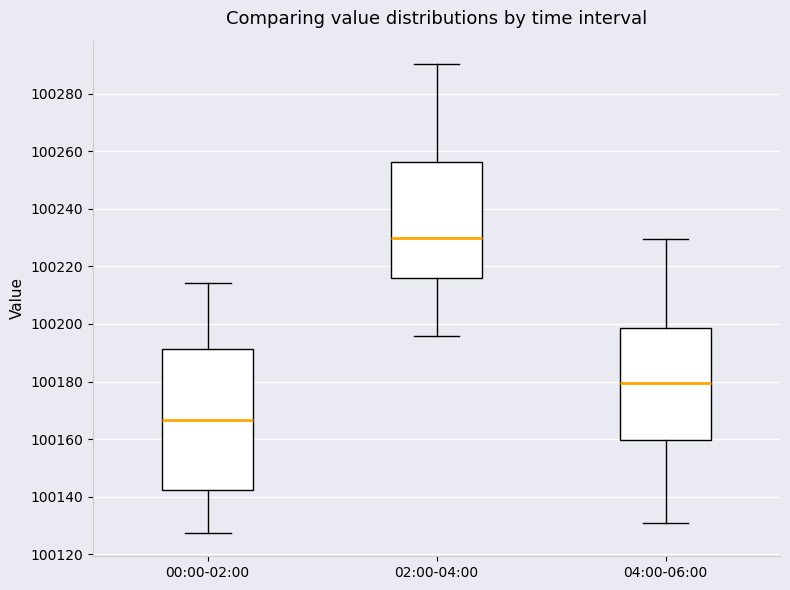

Which box's median line is the highest?

02:00-04:00